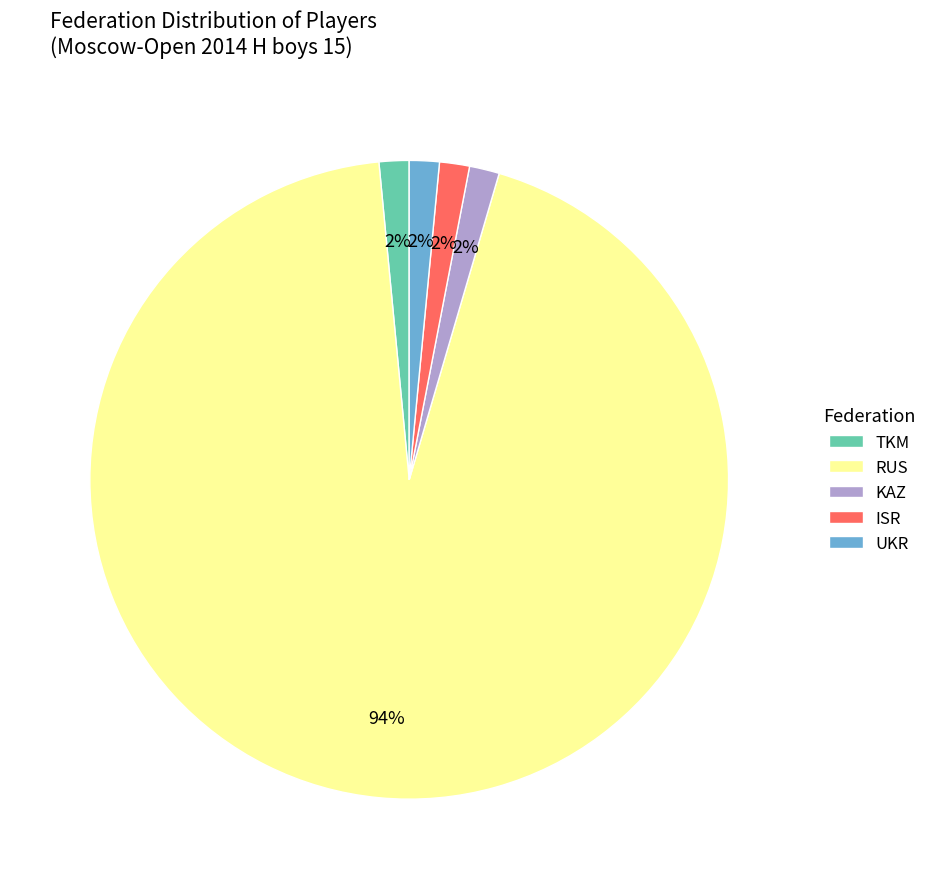

To the nearest percent, what percentage of the pie is KAZ?

2%